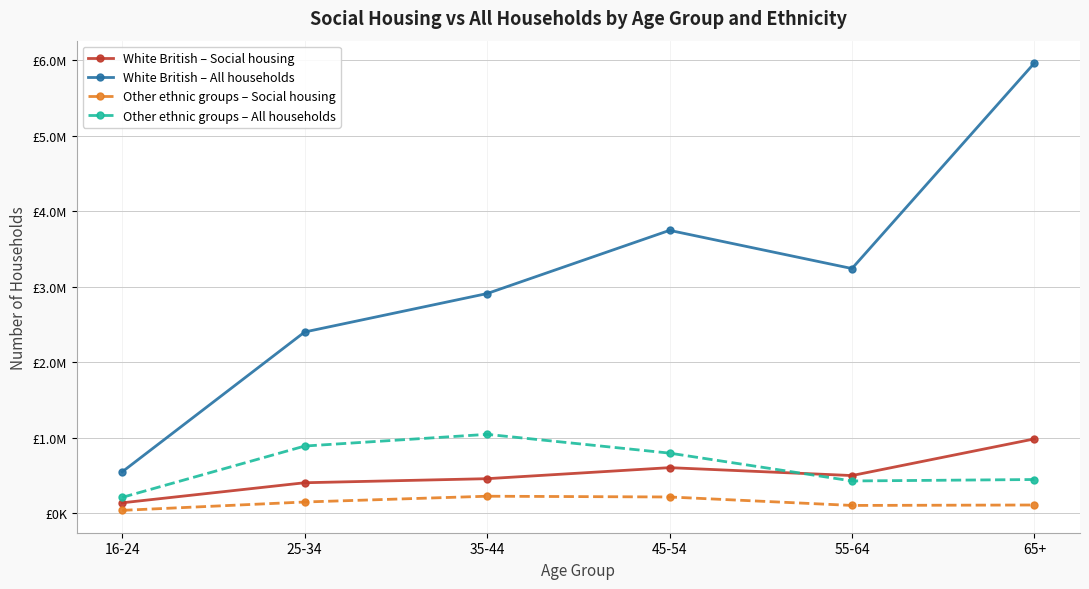

What is the lowest value of the White British – All households series?

547604